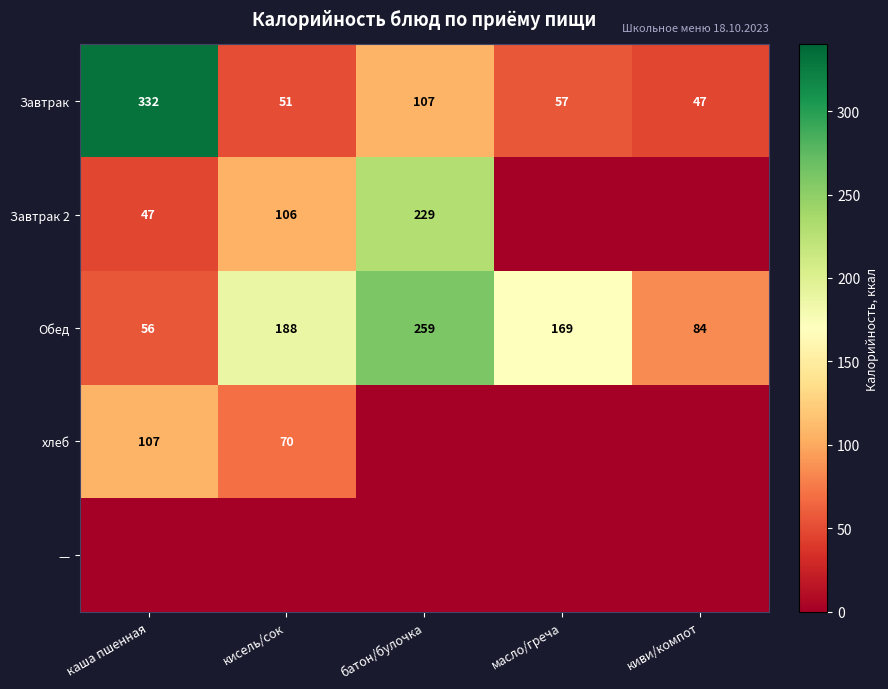

What is the total value across all series at киви/компот?

131